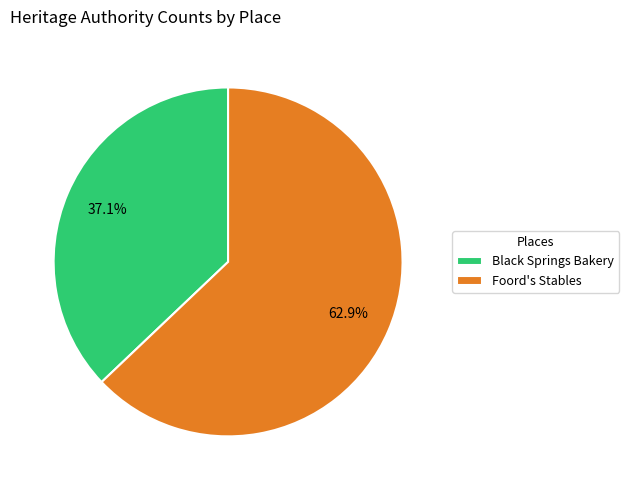

Rank the categories by value from lowest to highest.

Black Springs Bakery, Foord's Stables